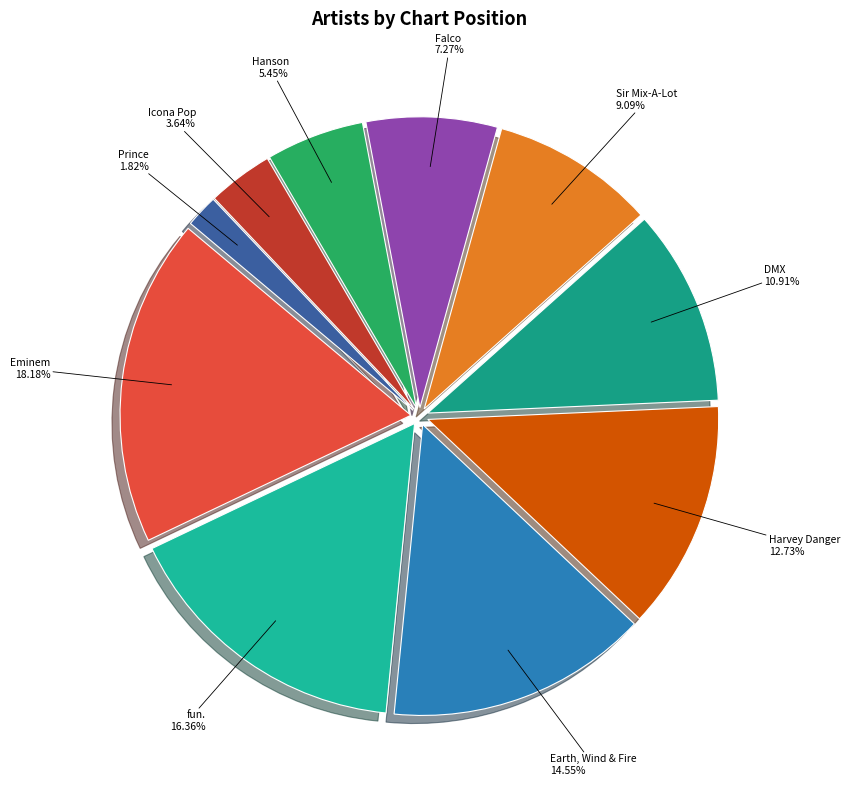

Is it true that Harvey Danger is 7% of the pie?

False